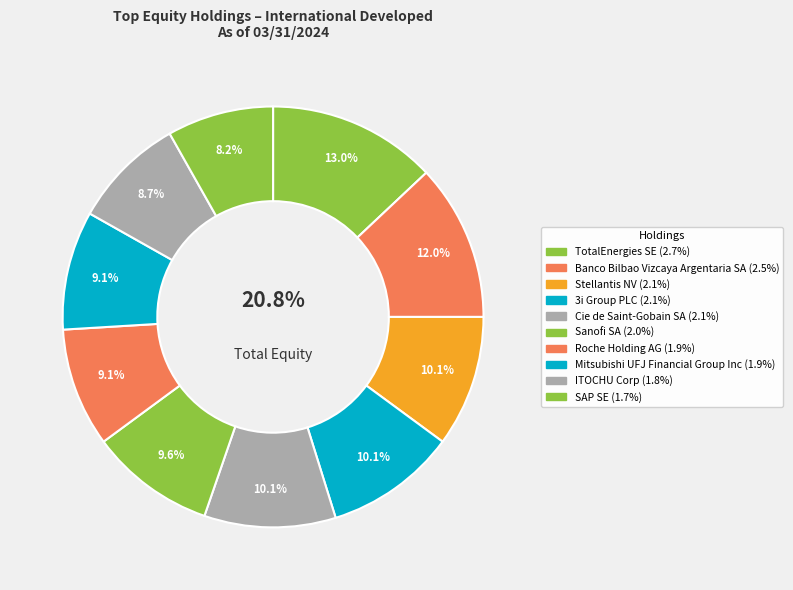

True or false: ITOCHU Corp accounts for 17% of the total.

False